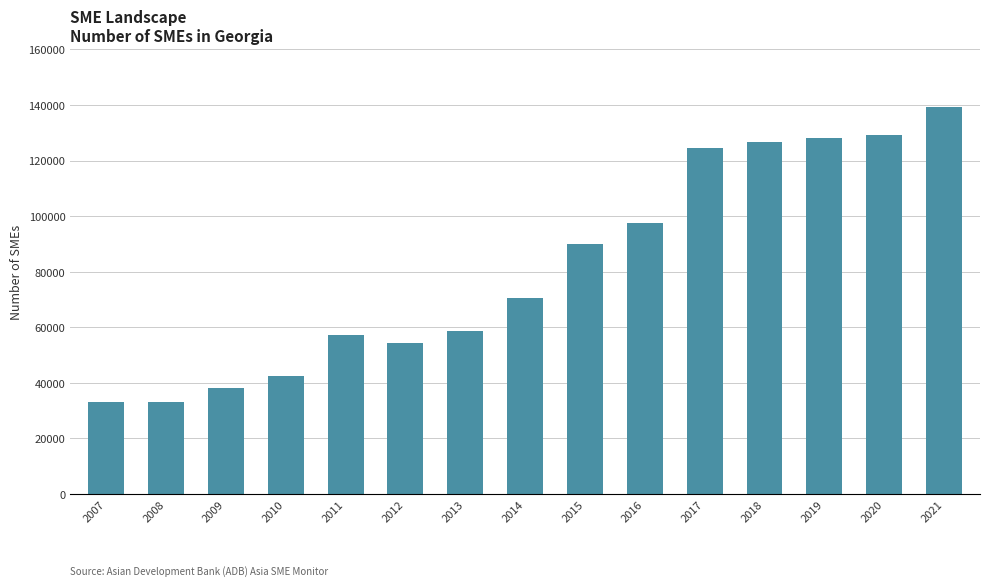

What is the greatest value displayed?

139275